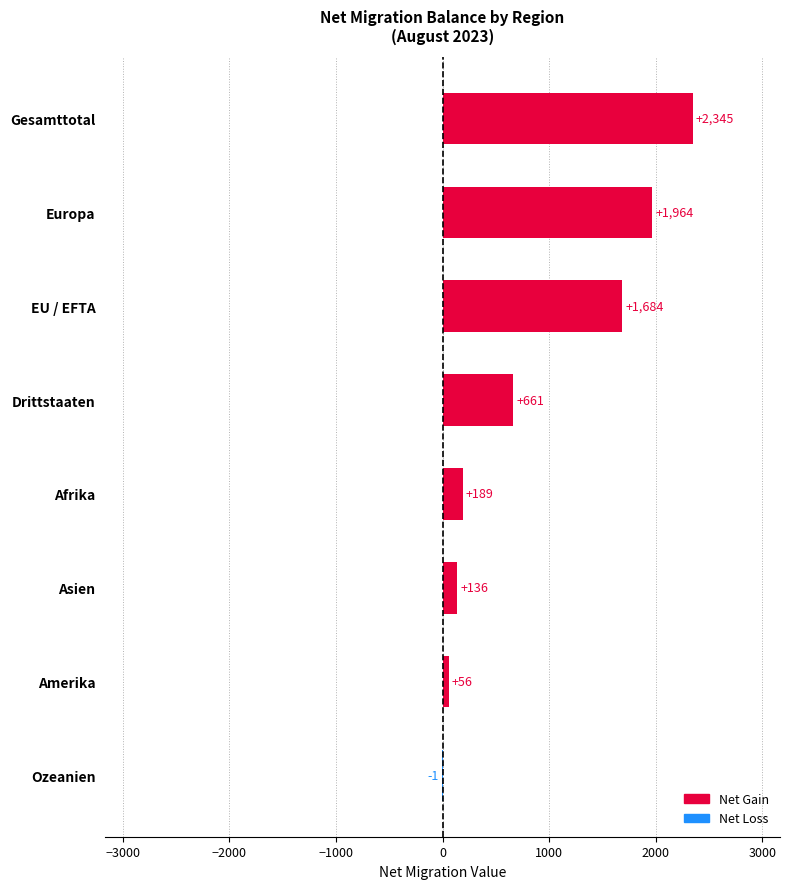

What is the sum of the values at Asien and Europa?

2100